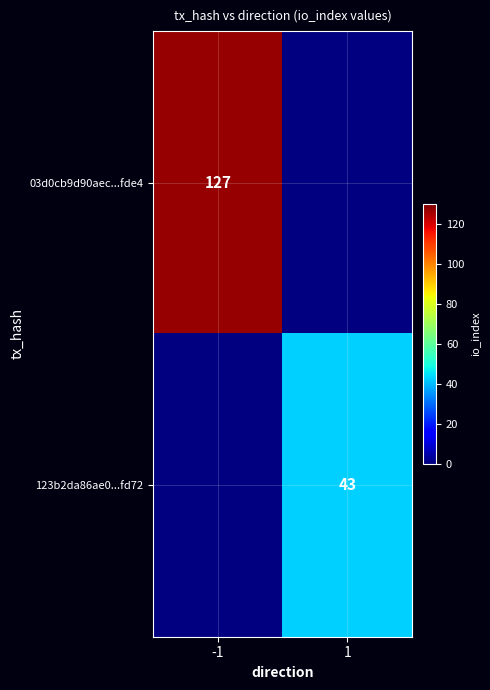

True or false: 03d0cb9d90aec...fde4 has a value of 127 at -1.

True